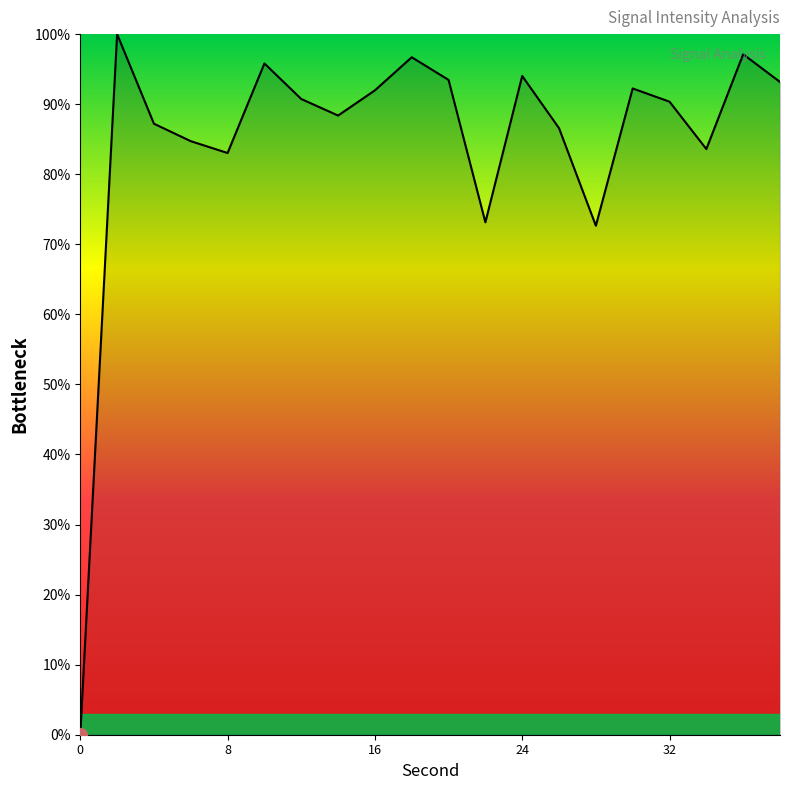

How many lines are shown in the chart?

1